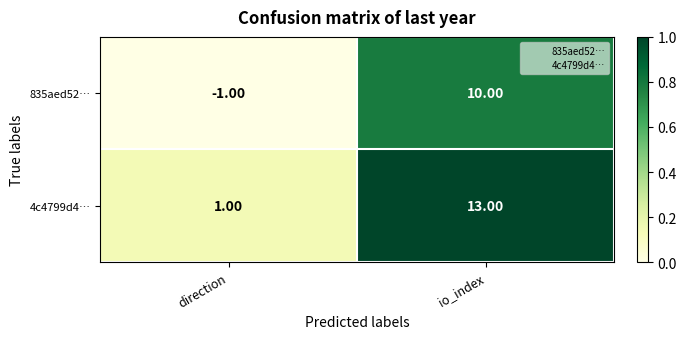

List the series in order of their peak value, lowest first.

835aed52…, 4c4799d4…